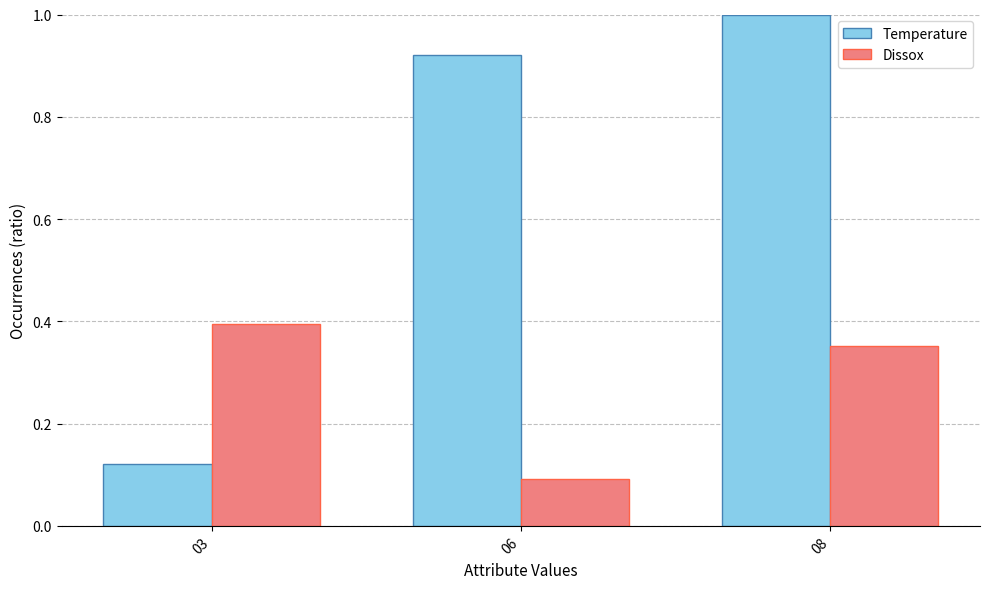

What is the sum of the Temperature values at 06 and 08?

1.9